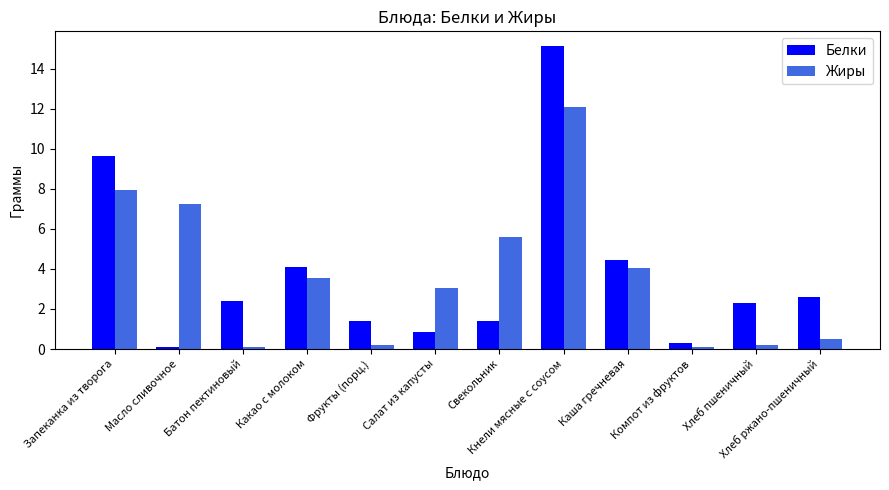

How many data points does each series have?

12